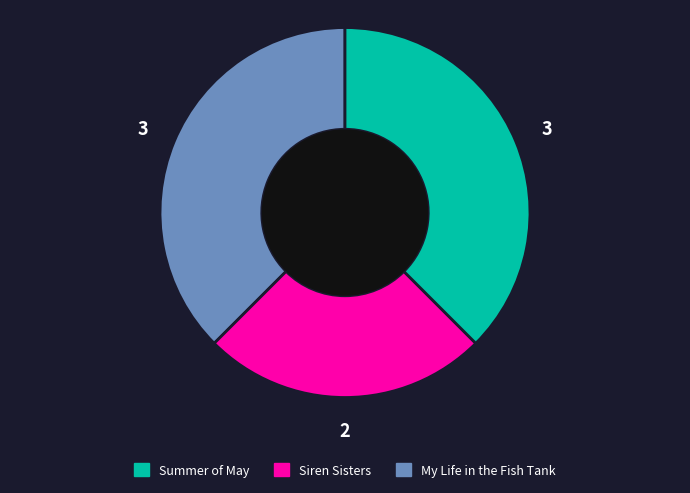

Count the number of slices in the pie.

3